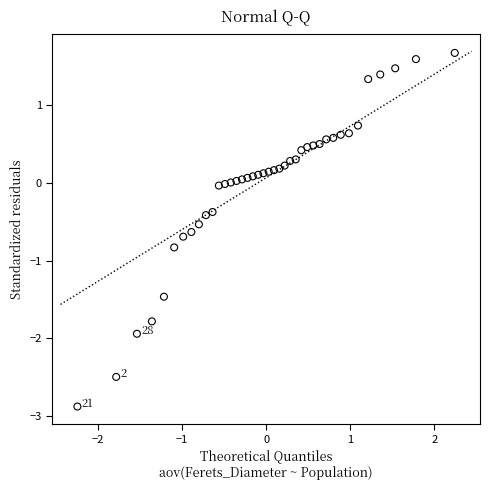

What is the range of Y values (max minus min)?

4.5